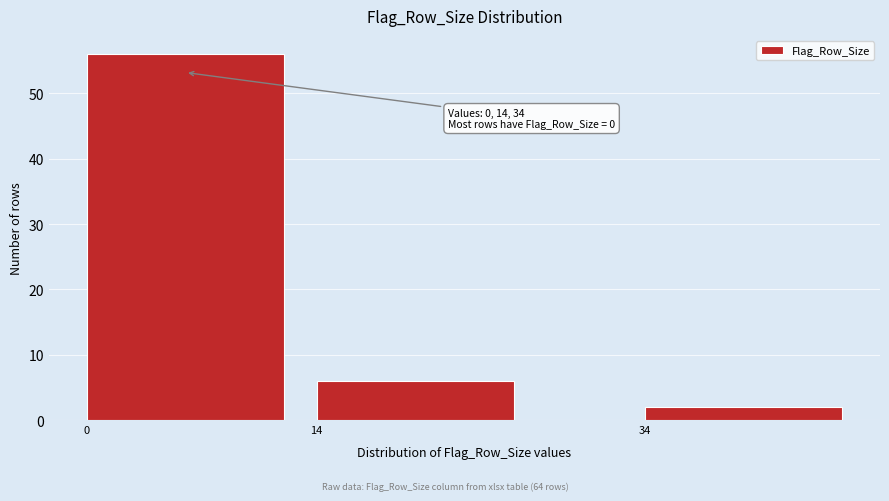

Reading left to right, transcribe all the data shown in this chart.

0=56	14=6	34=2